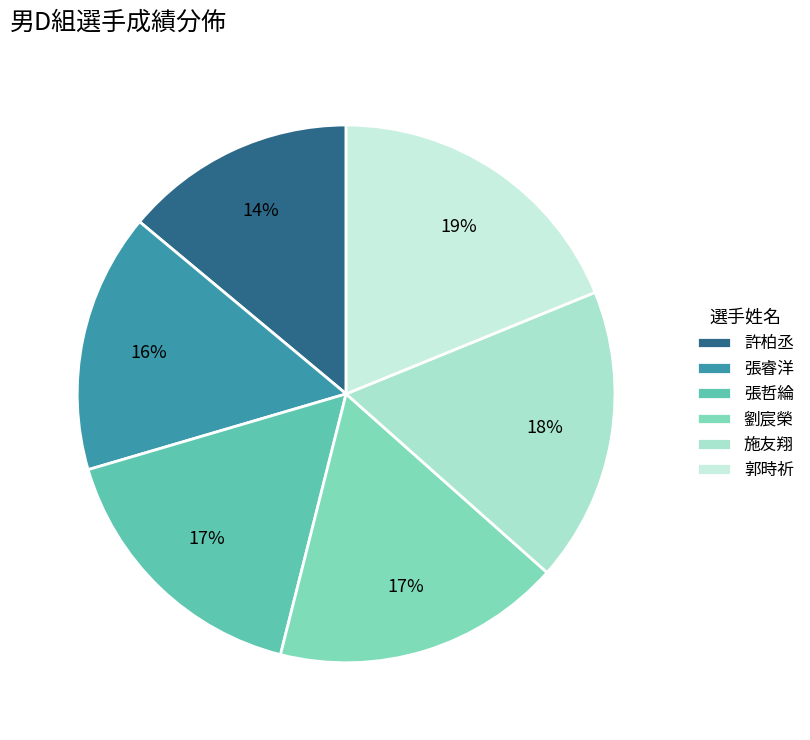

Is it true that 張哲綸 is 17% of the pie?

True